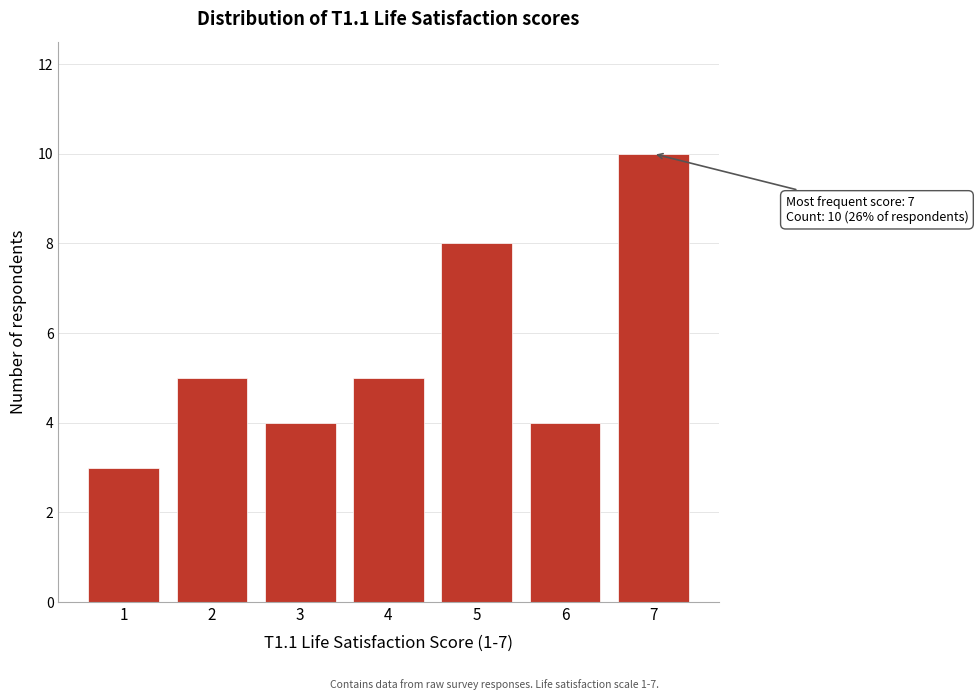

Reading left to right, extract all data points from this chart.

3	5	4	5	8	4	10